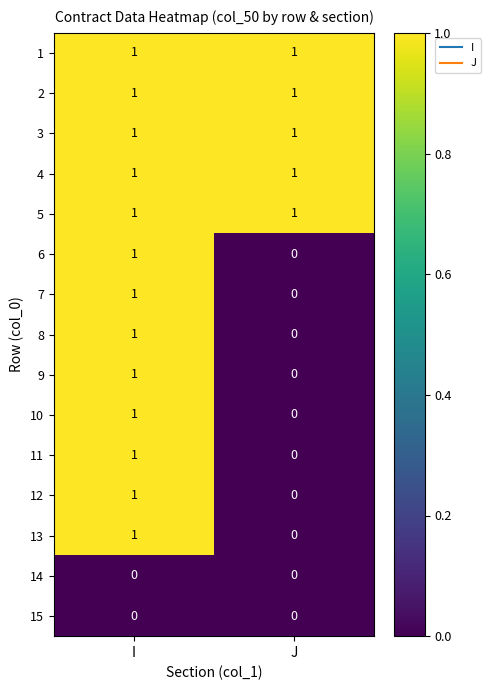

The 6 series shows 0 at J. True or false?

True